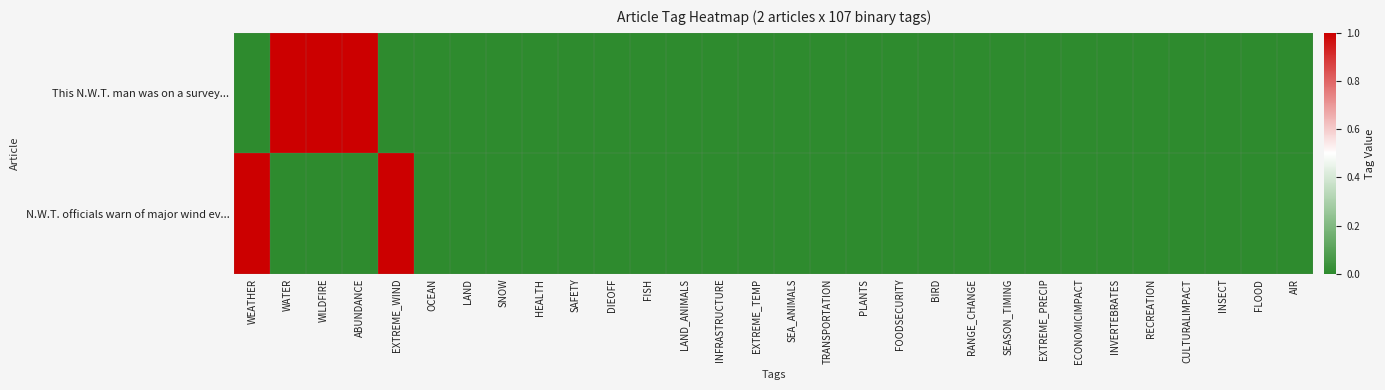

Which series has the largest total across all categories?

This N.W.T. man was on a survey...